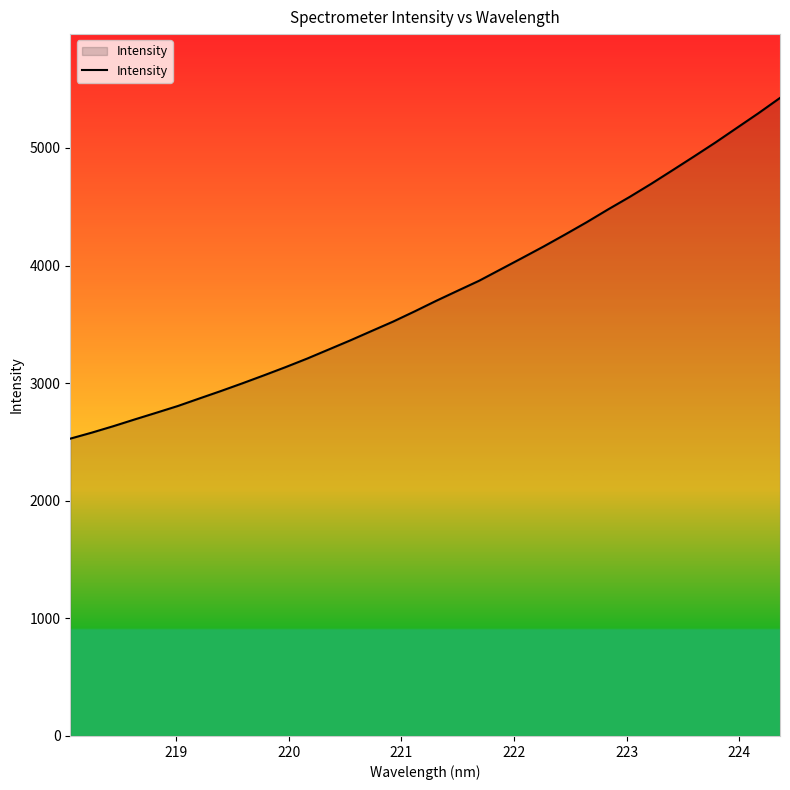

What is the maximum value shown in the chart?

5424.8